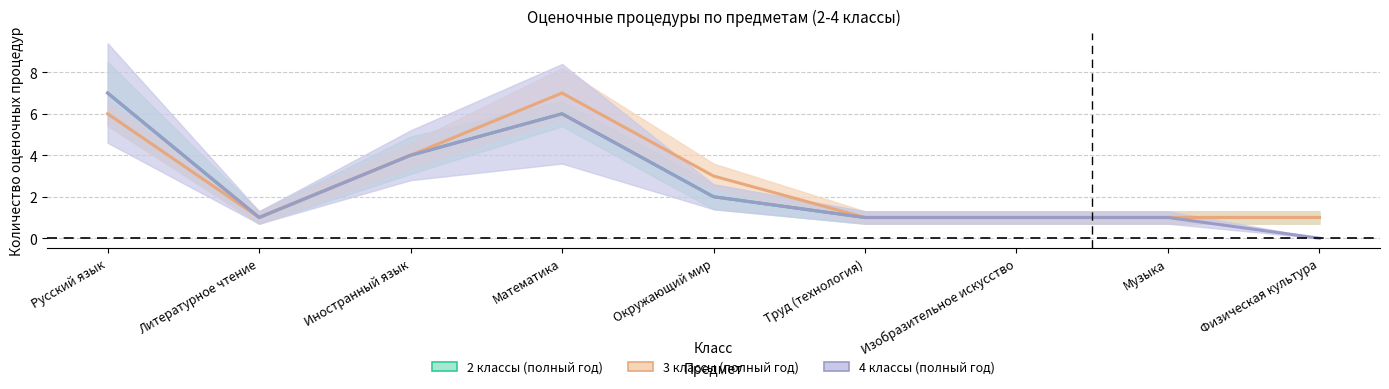

In 4 классы (Всего), how many points are lower than both neighbors (excluding endpoints)?

1